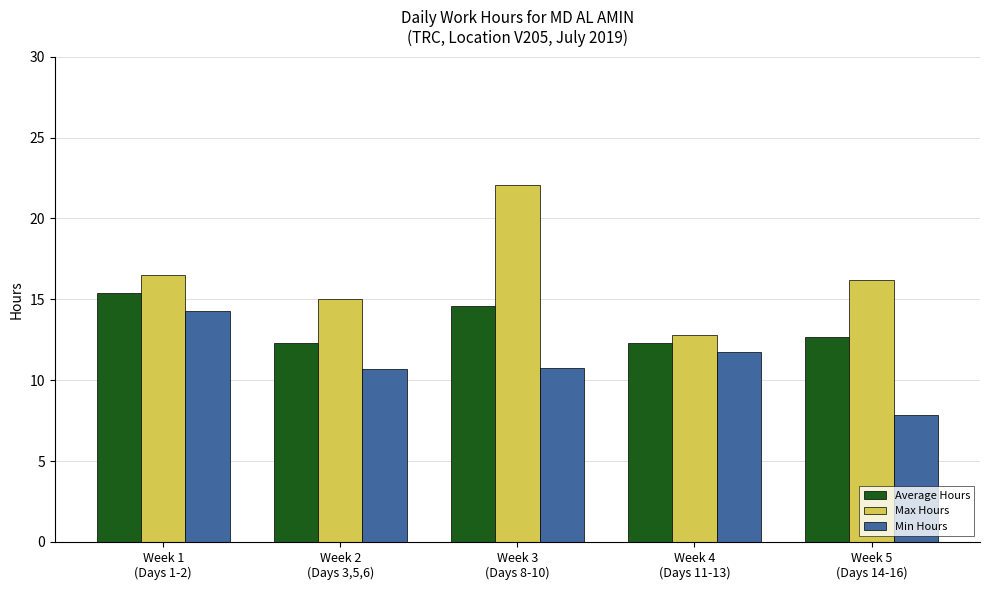

What is the label of the 1st bar from the right?

Week 5
(Days 14-16)